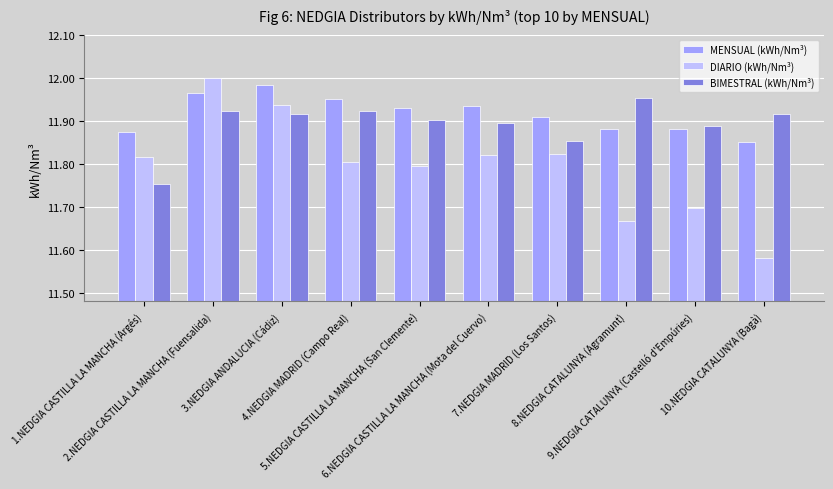

How many bars are there in total?

30